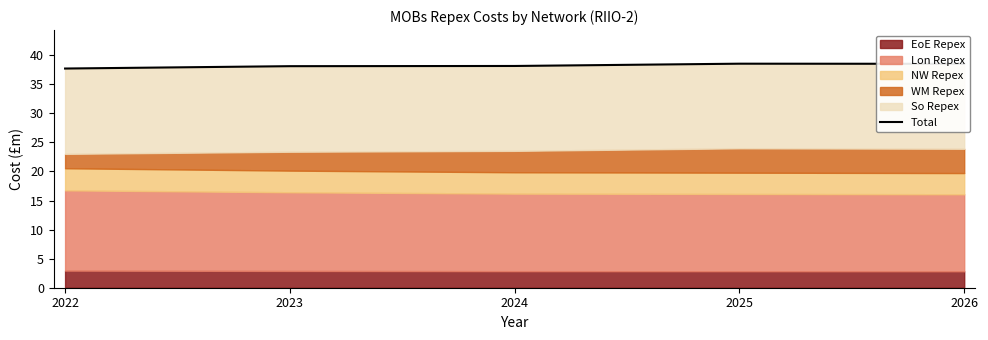

What is the change in value from 2022 to 2025?

+0.8